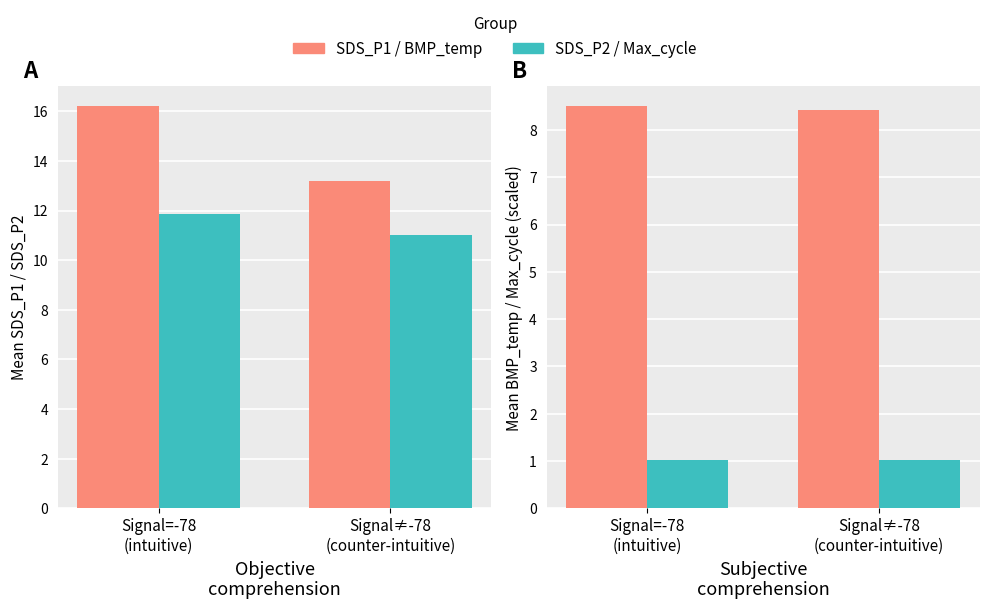

What is the sum of all BMP_temperature values?

16.9